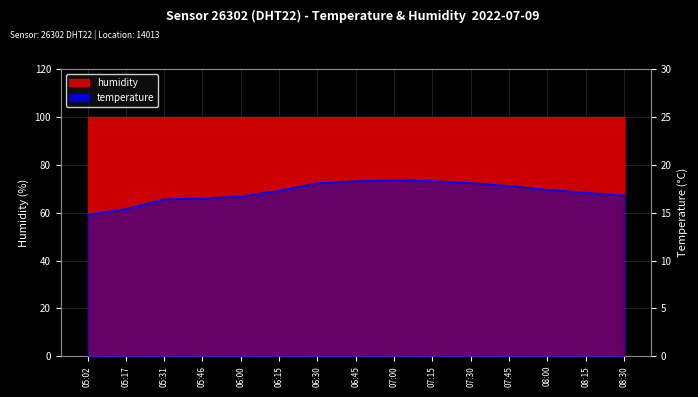

Count the number of values greater than 17.

9